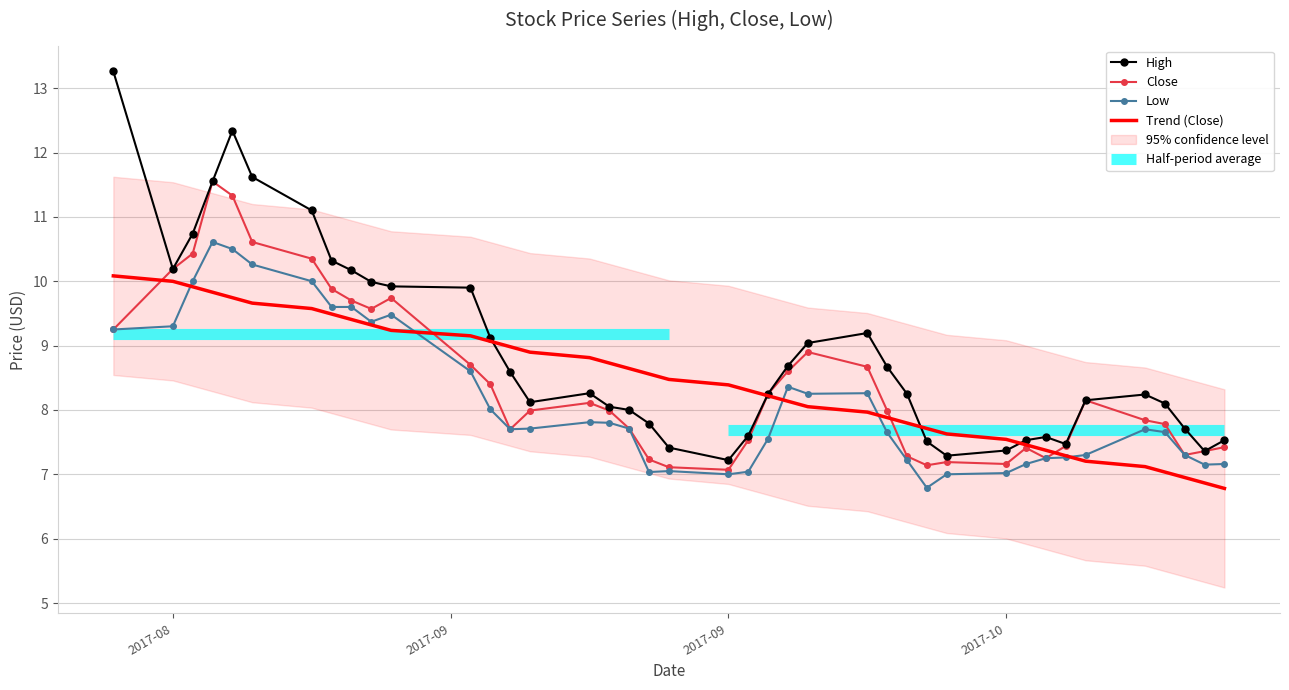

What is the minimum value for High?

7.2